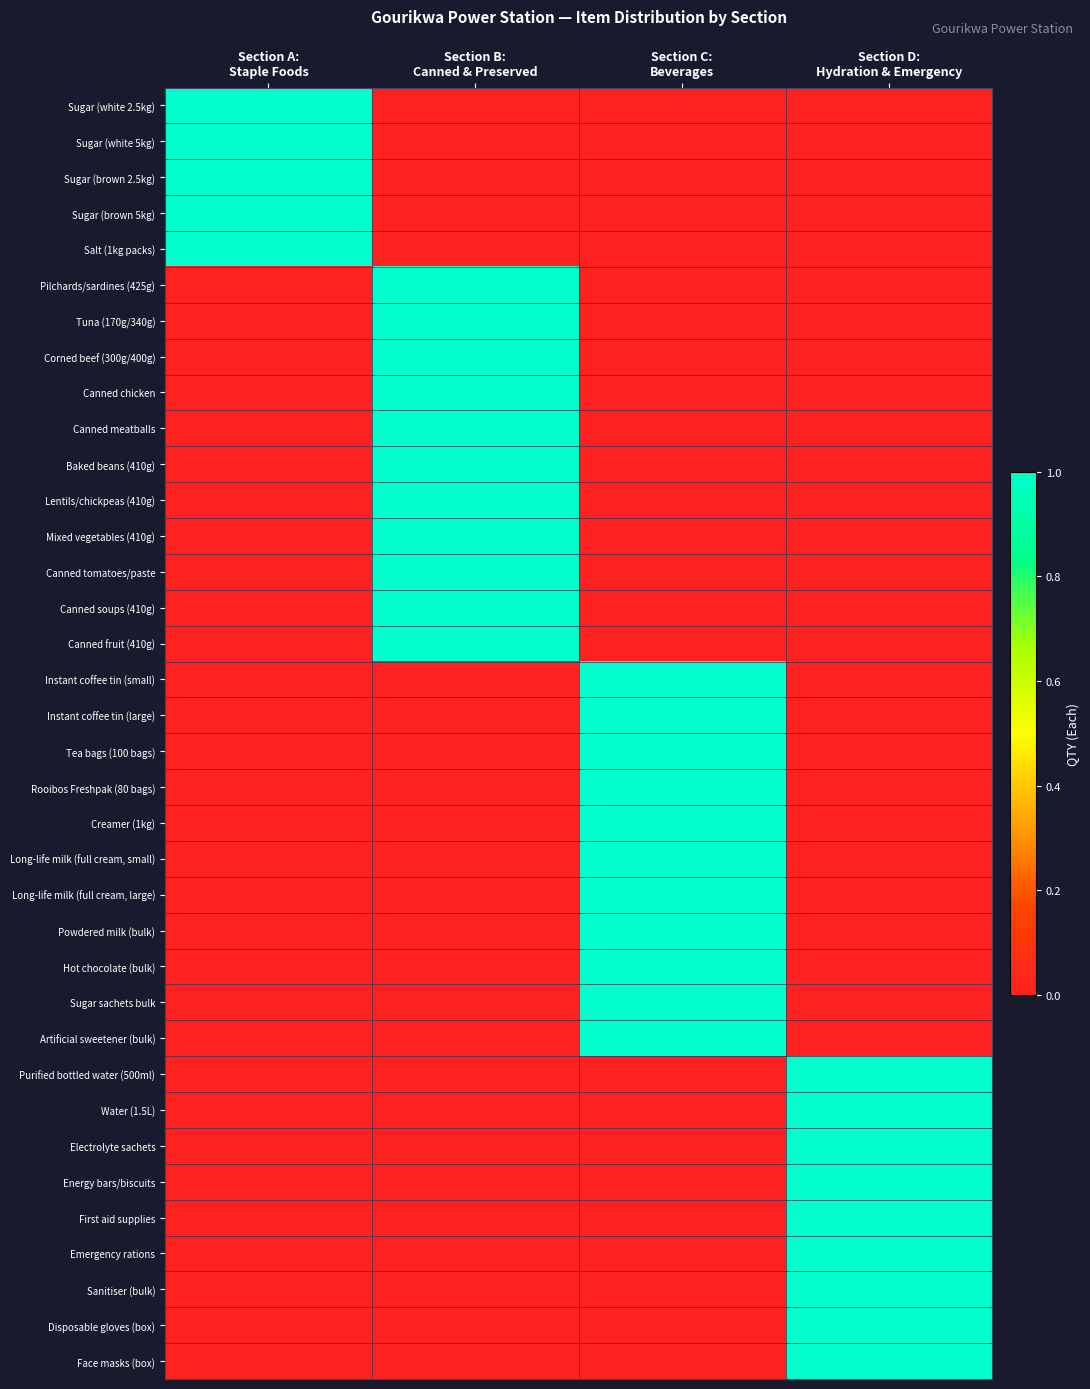

Reading left to right, transcribe all the data shown in this chart.

Sugar (white 2.5kg): Section A:
Staple Foods=1	Section B:
Canned & Preserved=0	Section C:
Beverages=0	Section D:
Hydration & Emergency=0
Sugar (white 5kg): Section A:
Staple Foods=1	Section B:
Canned & Preserved=0	Section C:
Beverages=0	Section D:
Hydration & Emergency=0
Sugar (brown 2.5kg): Section A:
Staple Foods=1	Section B:
Canned & Preserved=0	Section C:
Beverages=0	Section D:
Hydration & Emergency=0
Sugar (brown 5kg): Section A:
Staple Foods=1	Section B:
Canned & Preserved=0	Section C:
Beverages=0	Section D:
Hydration & Emergency=0
Salt (1kg packs): Section A:
Staple Foods=1	Section B:
Canned & Preserved=0	Section C:
Beverages=0	Section D:
Hydration & Emergency=0
Pilchards/sardines (425g): Section A:
Staple Foods=0	Section B:
Canned & Preserved=1	Section C:
Beverages=0	Section D:
Hydration & Emergency=0
Tuna (170g/340g): Section A:
Staple Foods=0	Section B:
Canned & Preserved=1	Section C:
Beverages=0	Section D:
Hydration & Emergency=0
Corned beef (300g/400g): Section A:
Staple Foods=0	Section B:
Canned & Preserved=1	Section C:
Beverages=0	Section D:
Hydration & Emergency=0
Canned chicken: Section A:
Staple Foods=0	Section B:
Canned & Preserved=1	Section C:
Beverages=0	Section D:
Hydration & Emergency=0
Canned meatballs: Section A:
Staple Foods=0	Section B:
Canned & Preserved=1	Section C:
Beverages=0	Section D:
Hydration & Emergency=0
Baked beans (410g): Section A:
Staple Foods=0	Section B:
Canned & Preserved=1	Section C:
Beverages=0	Section D:
Hydration & Emergency=0
Lentils/chickpeas (410g): Section A:
Staple Foods=0	Section B:
Canned & Preserved=1	Section C:
Beverages=0	Section D:
Hydration & Emergency=0
Mixed vegetables (410g): Section A:
Staple Foods=0	Section B:
Canned & Preserved=1	Section C:
Beverages=0	Section D:
Hydration & Emergency=0
Canned tomatoes/paste: Section A:
Staple Foods=0	Section B:
Canned & Preserved=1	Section C:
Beverages=0	Section D:
Hydration & Emergency=0
Canned soups (410g): Section A:
Staple Foods=0	Section B:
Canned & Preserved=1	Section C:
Beverages=0	Section D:
Hydration & Emergency=0
Canned fruit (410g): Section A:
Staple Foods=0	Section B:
Canned & Preserved=1	Section C:
Beverages=0	Section D:
Hydration & Emergency=0
Instant coffee tin (small): Section A:
Staple Foods=0	Section B:
Canned & Preserved=0	Section C:
Beverages=1	Section D:
Hydration & Emergency=0
Instant coffee tin (large): Section A:
Staple Foods=0	Section B:
Canned & Preserved=0	Section C:
Beverages=1	Section D:
Hydration & Emergency=0
Tea bags (100 bags): Section A:
Staple Foods=0	Section B:
Canned & Preserved=0	Section C:
Beverages=1	Section D:
Hydration & Emergency=0
Rooibos Freshpak (80 bags): Section A:
Staple Foods=0	Section B:
Canned & Preserved=0	Section C:
Beverages=1	Section D:
Hydration & Emergency=0
Creamer (1kg): Section A:
Staple Foods=0	Section B:
Canned & Preserved=0	Section C:
Beverages=1	Section D:
Hydration & Emergency=0
Long-life milk (full cream, small): Section A:
Staple Foods=0	Section B:
Canned & Preserved=0	Section C:
Beverages=1	Section D:
Hydration & Emergency=0
Long-life milk (full cream, large): Section A:
Staple Foods=0	Section B:
Canned & Preserved=0	Section C:
Beverages=1	Section D:
Hydration & Emergency=0
Powdered milk (bulk): Section A:
Staple Foods=0	Section B:
Canned & Preserved=0	Section C:
Beverages=1	Section D:
Hydration & Emergency=0
Hot chocolate (bulk): Section A:
Staple Foods=0	Section B:
Canned & Preserved=0	Section C:
Beverages=1	Section D:
Hydration & Emergency=0
Sugar sachets bulk: Section A:
Staple Foods=0	Section B:
Canned & Preserved=0	Section C:
Beverages=1	Section D:
Hydration & Emergency=0
Artificial sweetener (bulk): Section A:
Staple Foods=0	Section B:
Canned & Preserved=0	Section C:
Beverages=1	Section D:
Hydration & Emergency=0
Purified bottled water (500ml): Section A:
Staple Foods=0	Section B:
Canned & Preserved=0	Section C:
Beverages=0	Section D:
Hydration & Emergency=1
Water (1.5L): Section A:
Staple Foods=0	Section B:
Canned & Preserved=0	Section C:
Beverages=0	Section D:
Hydration & Emergency=1
Electrolyte sachets: Section A:
Staple Foods=0	Section B:
Canned & Preserved=0	Section C:
Beverages=0	Section D:
Hydration & Emergency=1
Energy bars/biscuits: Section A:
Staple Foods=0	Section B:
Canned & Preserved=0	Section C:
Beverages=0	Section D:
Hydration & Emergency=1
First aid supplies: Section A:
Staple Foods=0	Section B:
Canned & Preserved=0	Section C:
Beverages=0	Section D:
Hydration & Emergency=1
Emergency rations: Section A:
Staple Foods=0	Section B:
Canned & Preserved=0	Section C:
Beverages=0	Section D:
Hydration & Emergency=1
Sanitiser (bulk): Section A:
Staple Foods=0	Section B:
Canned & Preserved=0	Section C:
Beverages=0	Section D:
Hydration & Emergency=1
Disposable gloves (box): Section A:
Staple Foods=0	Section B:
Canned & Preserved=0	Section C:
Beverages=0	Section D:
Hydration & Emergency=1
Face masks (box): Section A:
Staple Foods=0	Section B:
Canned & Preserved=0	Section C:
Beverages=0	Section D:
Hydration & Emergency=1